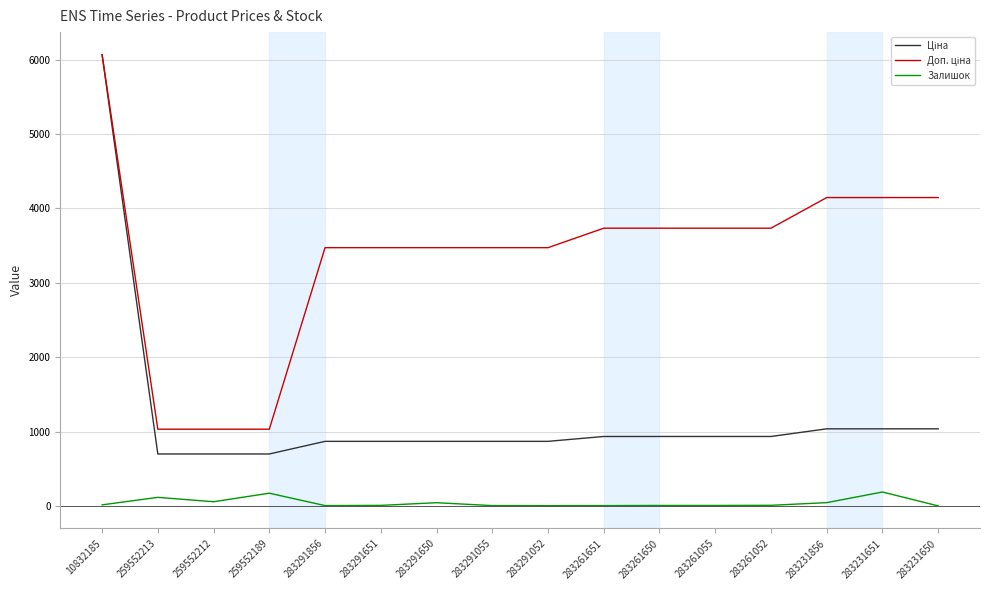

What is the greatest value displayed?

6067.2